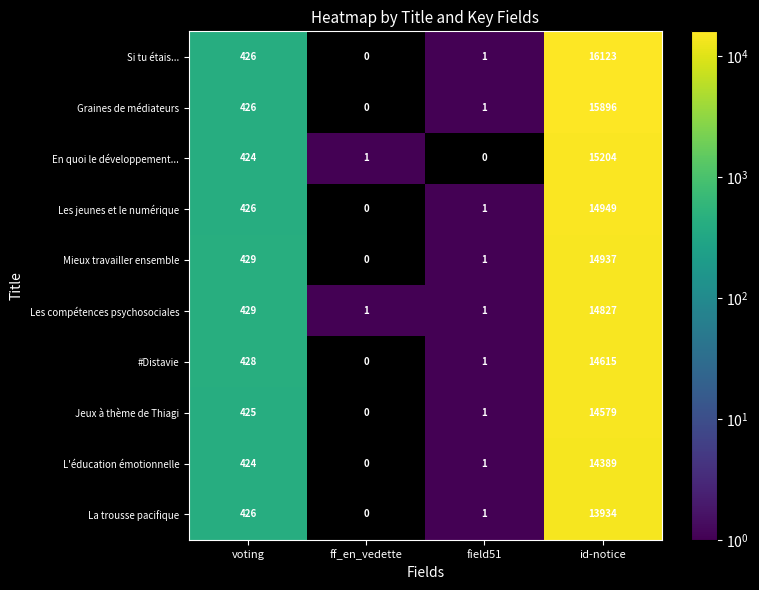

What is the total value across all series at ff_en_vedette?

2